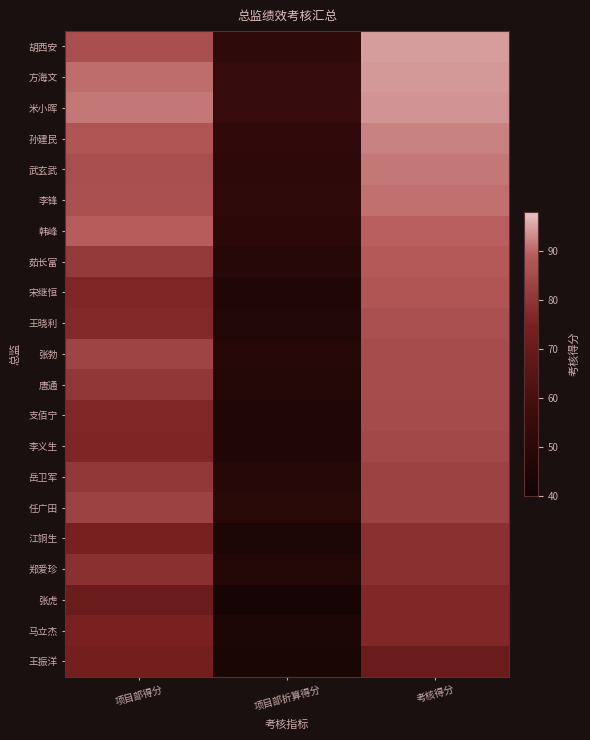

What is the total value across all series at 项目部得分?

1704.0